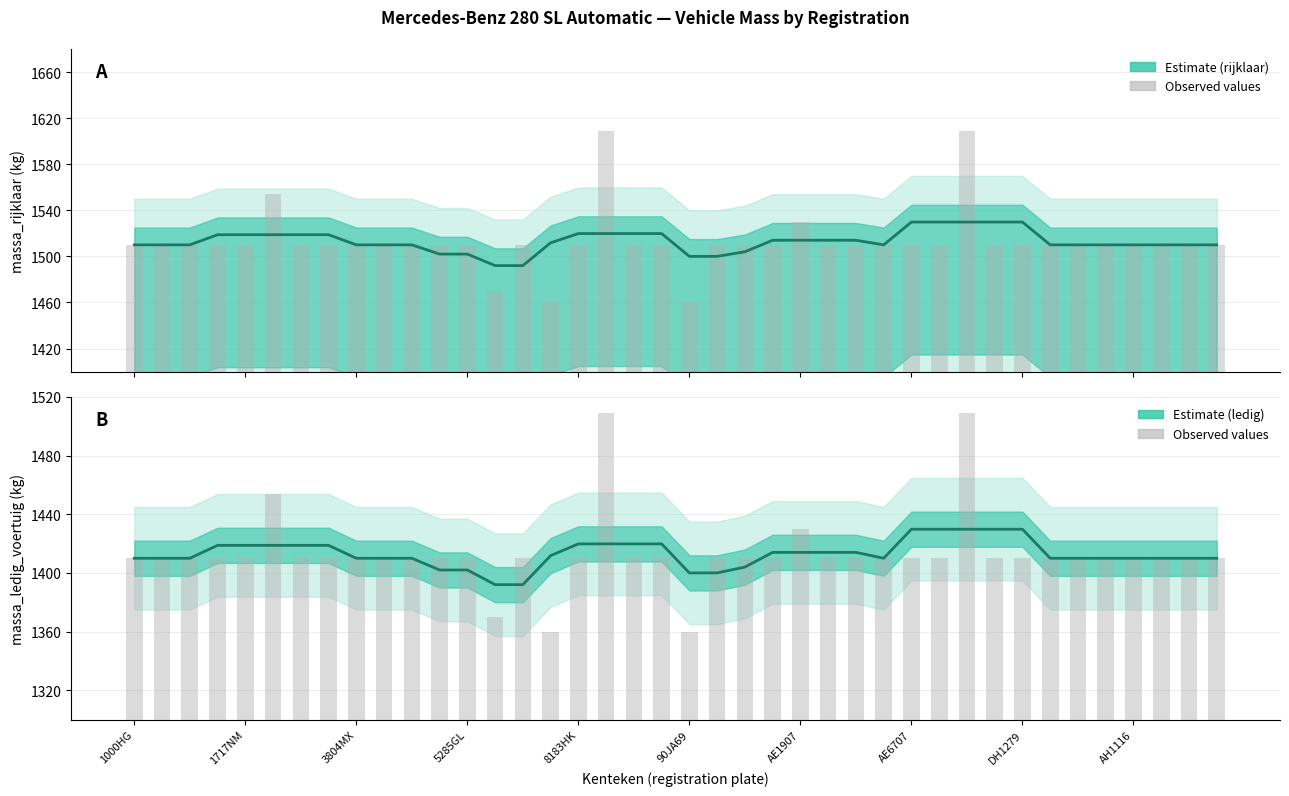

What is the difference between the massa_ledig_voertuig values at 22 and AH1116?

6.0